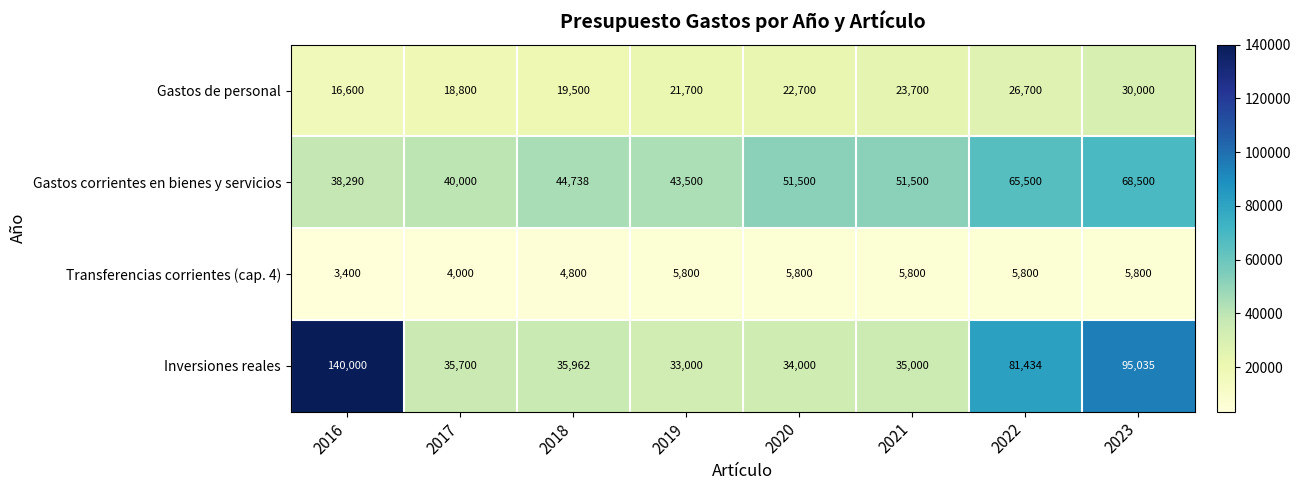

Read the Gastos corrientes en bienes y servicios value at 2017, to the nearest 100.

40000